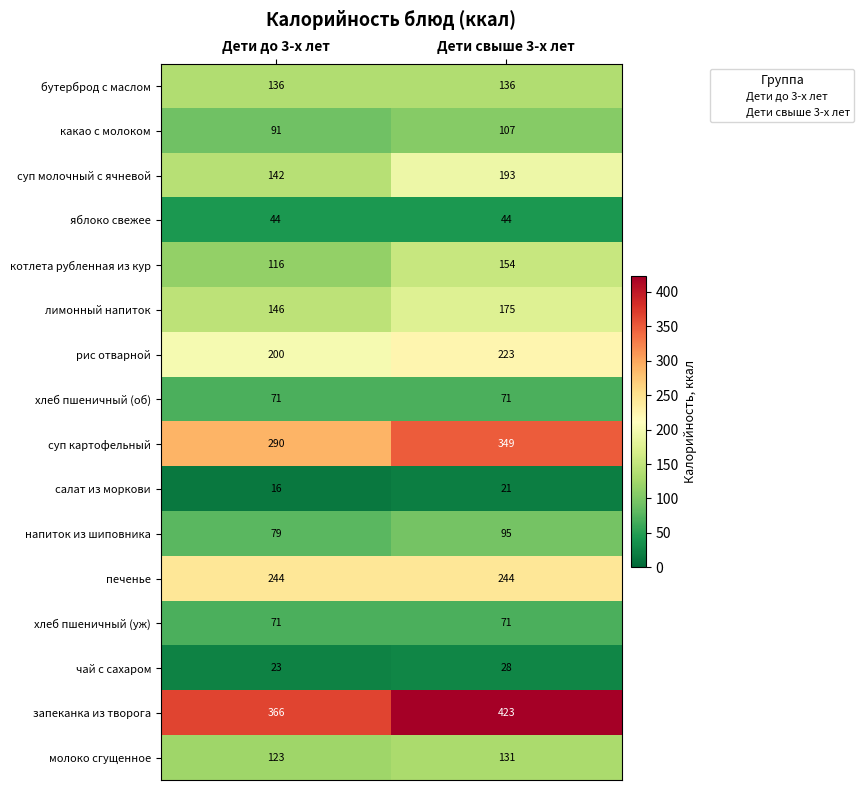

Rank the categories by напиток из шиповника value from lowest to highest.

Дети до 3-х лет, Дети свыше 3-х лет